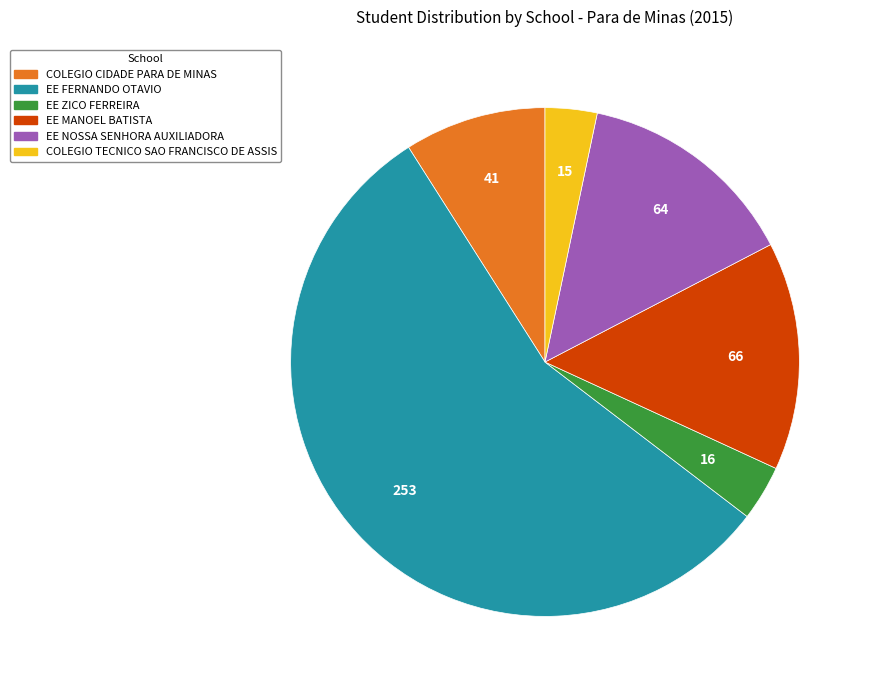

What is the ratio of the value at EE FERNANDO OTAVIO to the value at COLEGIO CIDADE PARA DE MINAS?

6.2